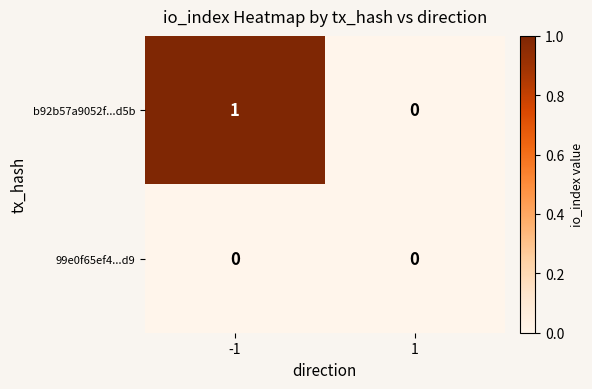

Rank the series by their average value, from lowest to highest.

99e0f65ef4...d9, b92b57a9052f...d5b